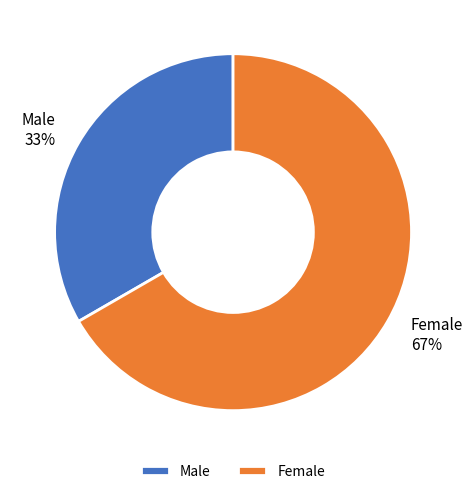

The Female slice represents 80% of the pie. True or false?

False